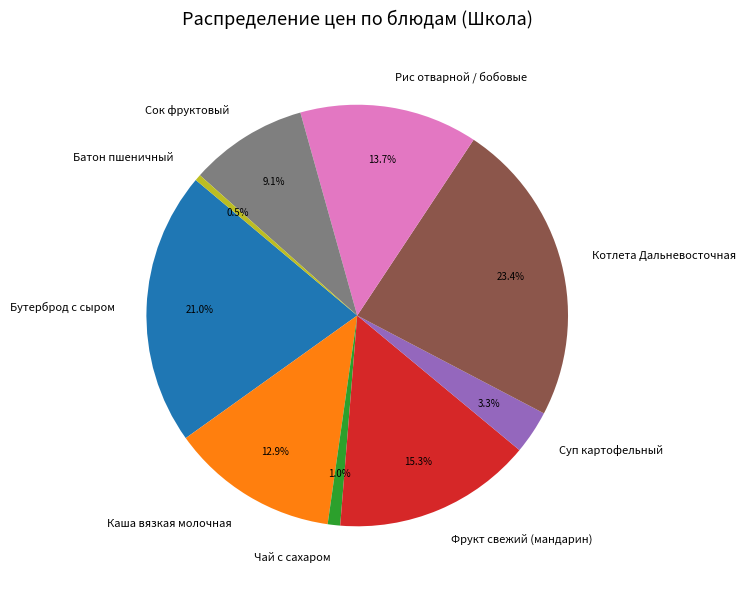

Is there any slice that represents more than half of the pie?

No